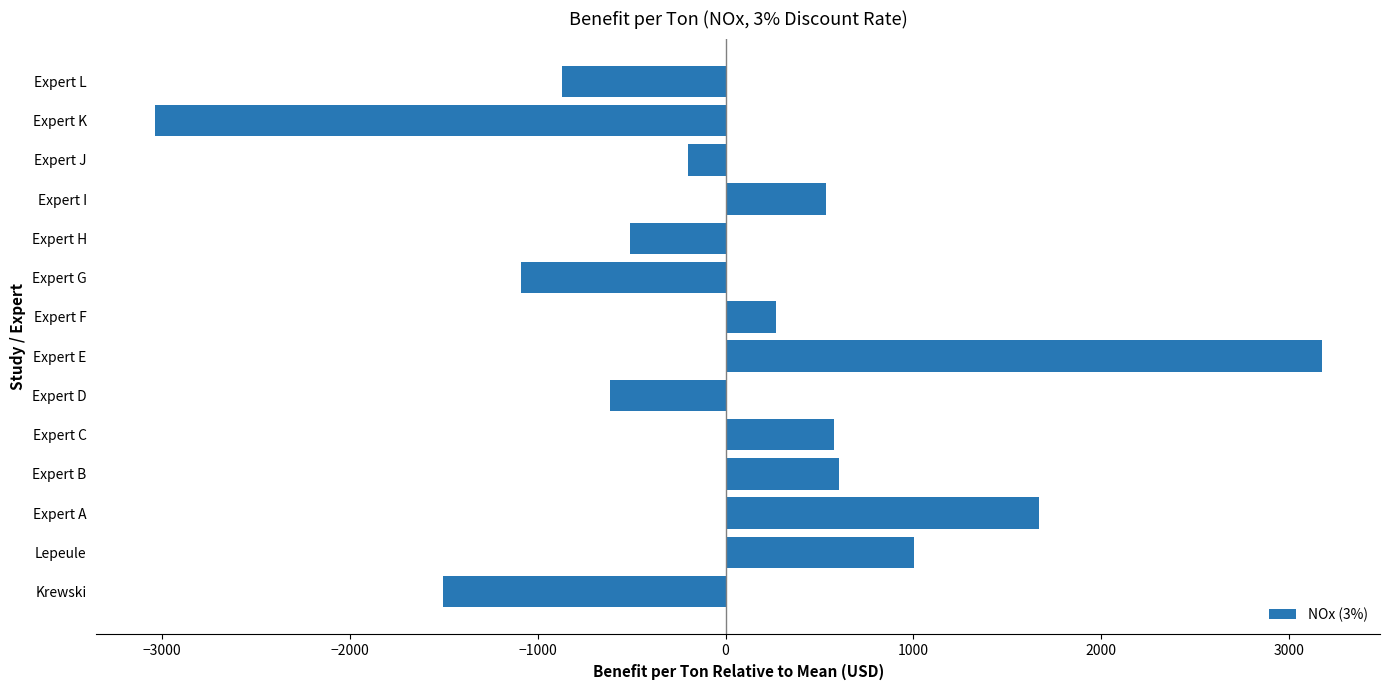

At which category does the chart reach its peak across all series?

Expert E